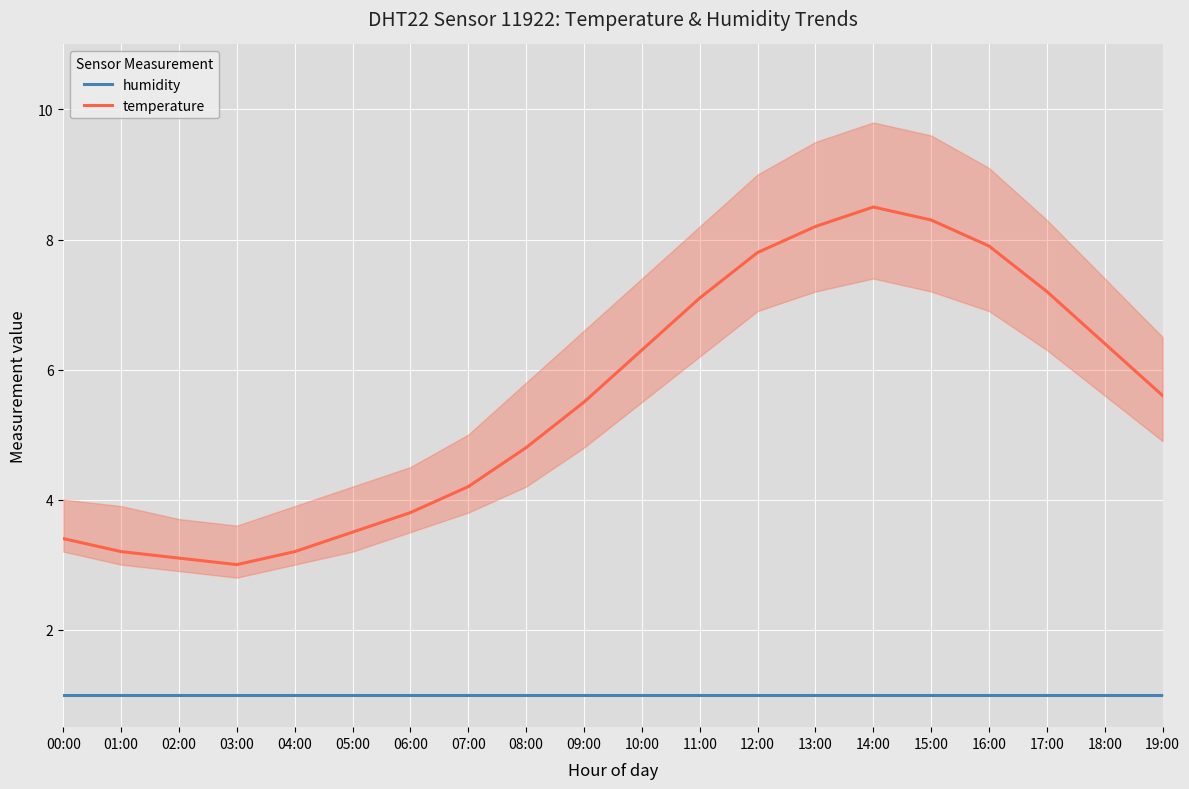

What are all the series names shown in the legend?

humidity, temperature